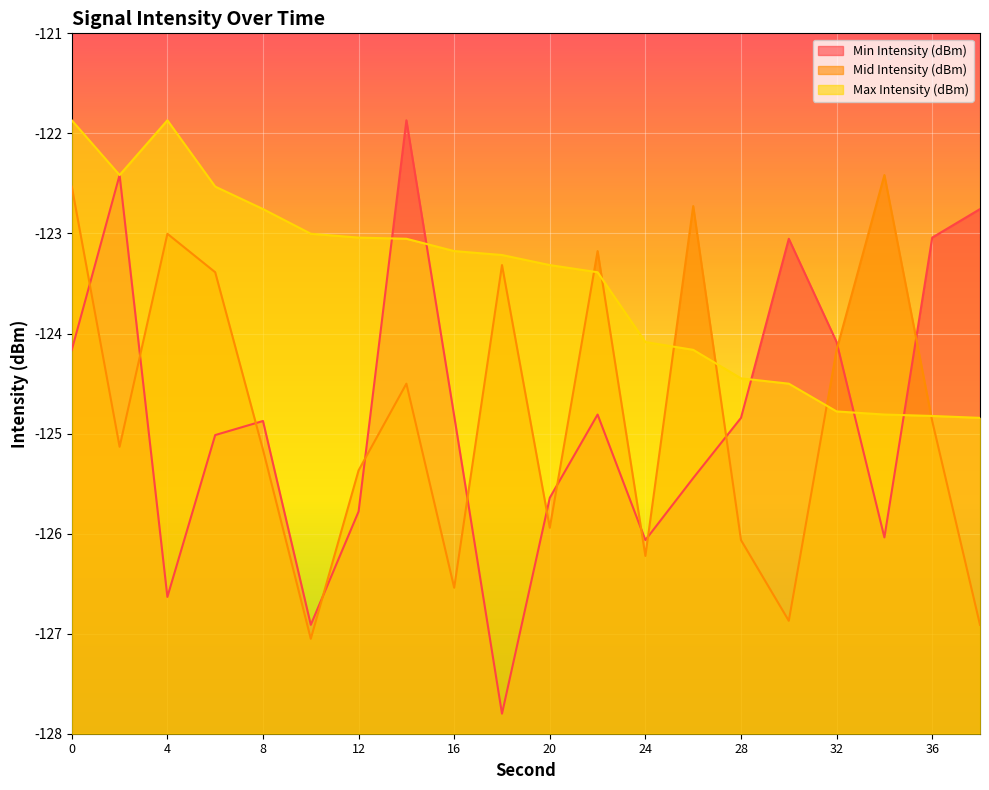

True or false: Mid Intensity (dBm) and Min Intensity (dBm) cross at least once.

True